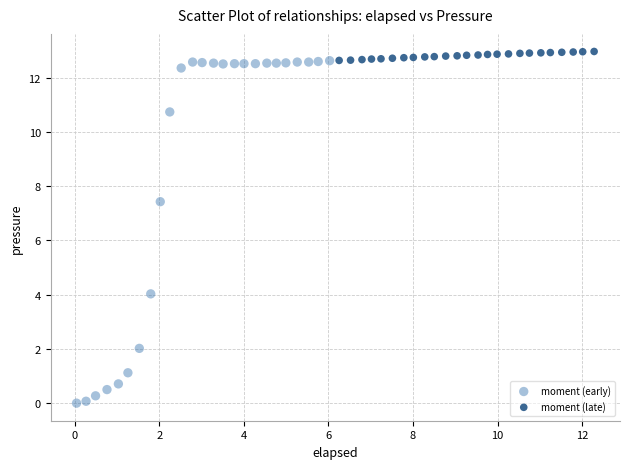

Which series reaches the maximum Y coordinate?

moment (late)